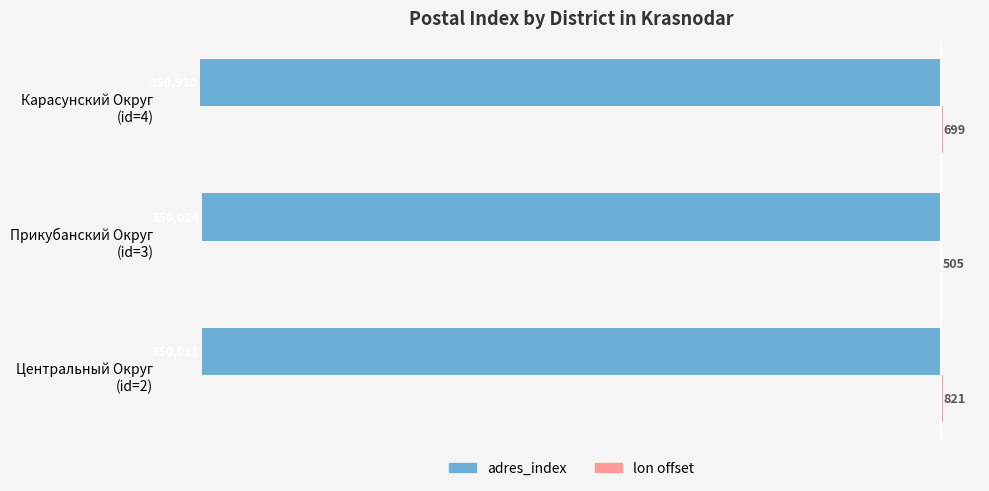

Count the number of categories in the chart.

3